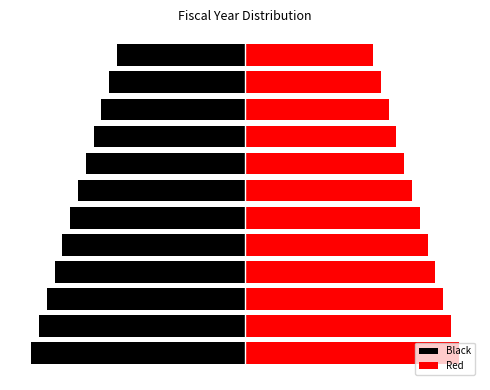

List the series in order of their overall mean, lowest first.

Black, Red